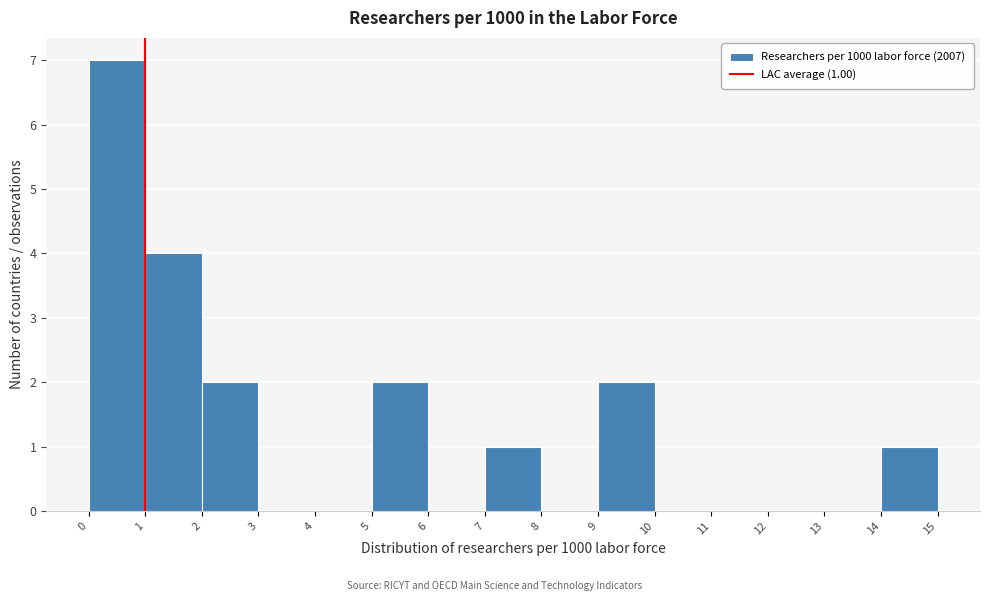

Over which range of the x-axis is the bar tallest?

0 to 1